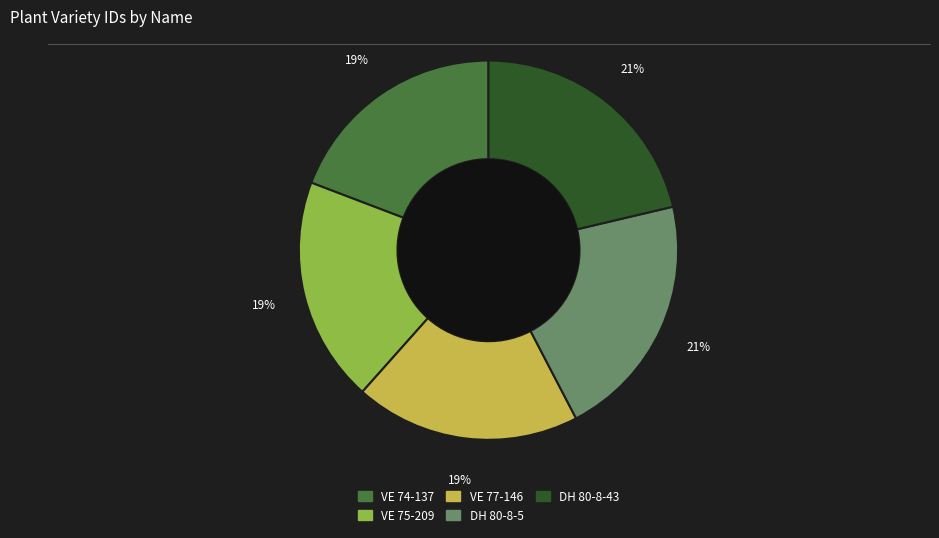

To the nearest percent, what is the combined percentage of VE 75-209 and VE 74-137?

38%